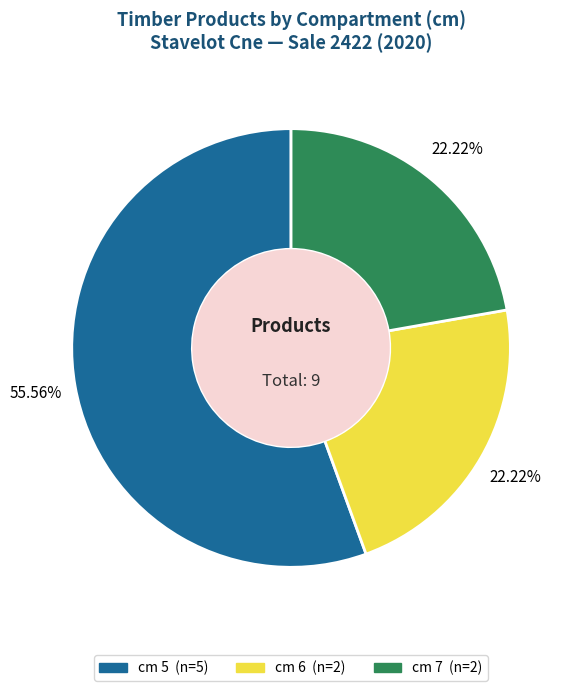

Is there any slice that represents more than half of the pie?

Yes